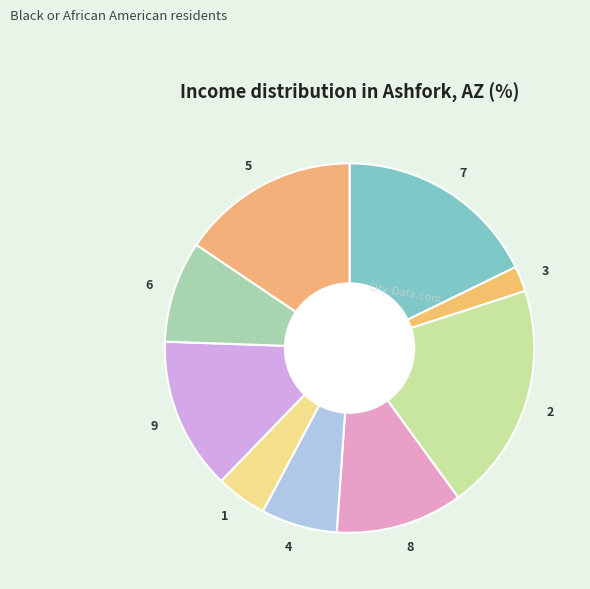

Count the number of slices in the pie.

9